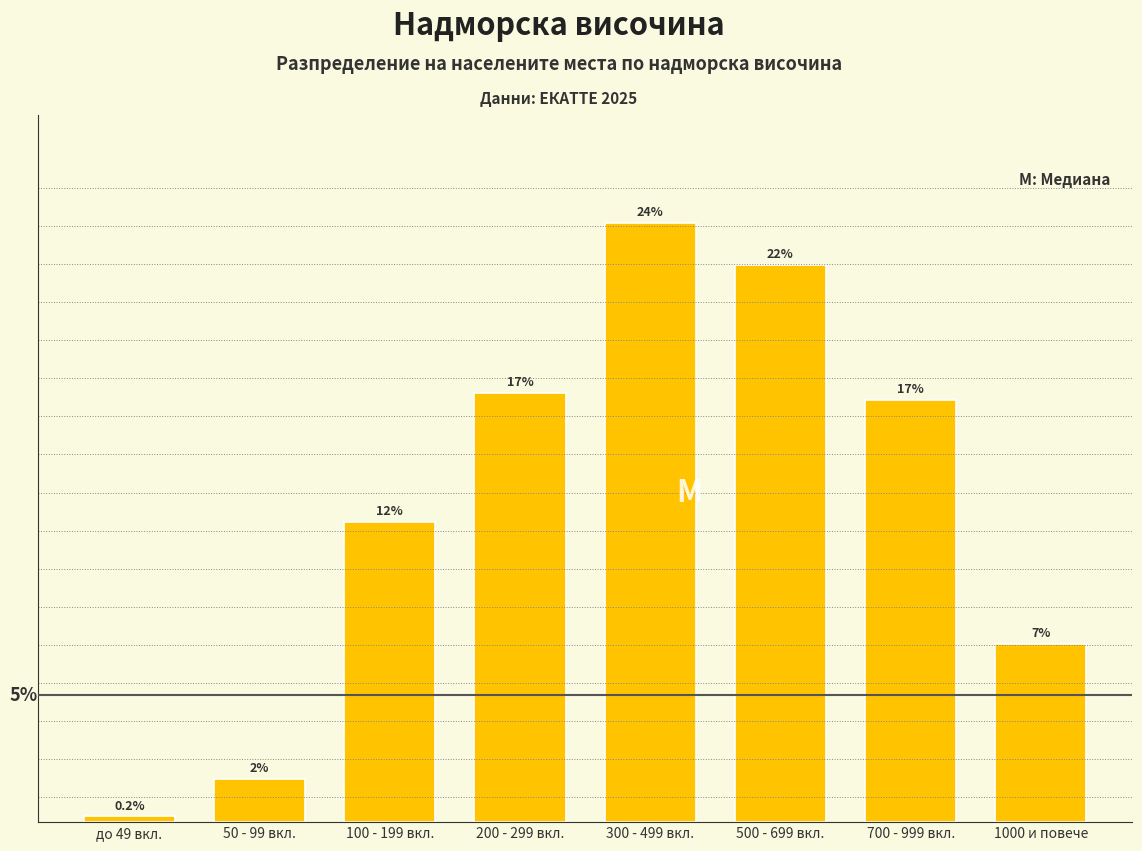

Rank the categories by value from lowest to highest.

до 49 вкл., 50 - 99 вкл., 1000 и повече, 100 - 199 вкл., 700 - 999 вкл., 200 - 299 вкл., 500 - 699 вкл., 300 - 499 вкл.